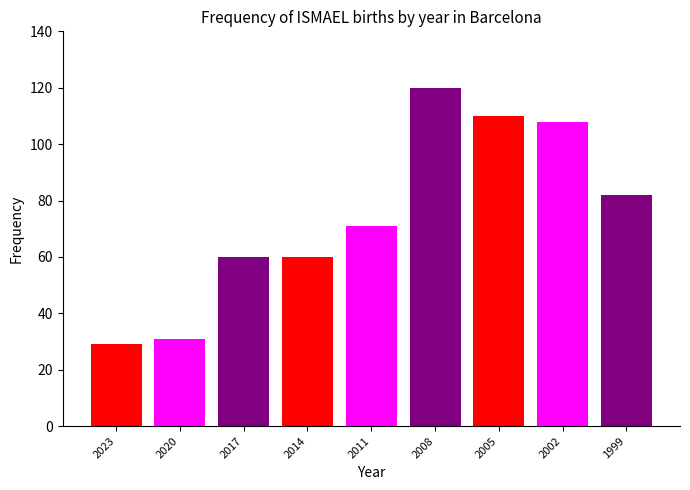

Is it true that the value at 2014 is 97?

False